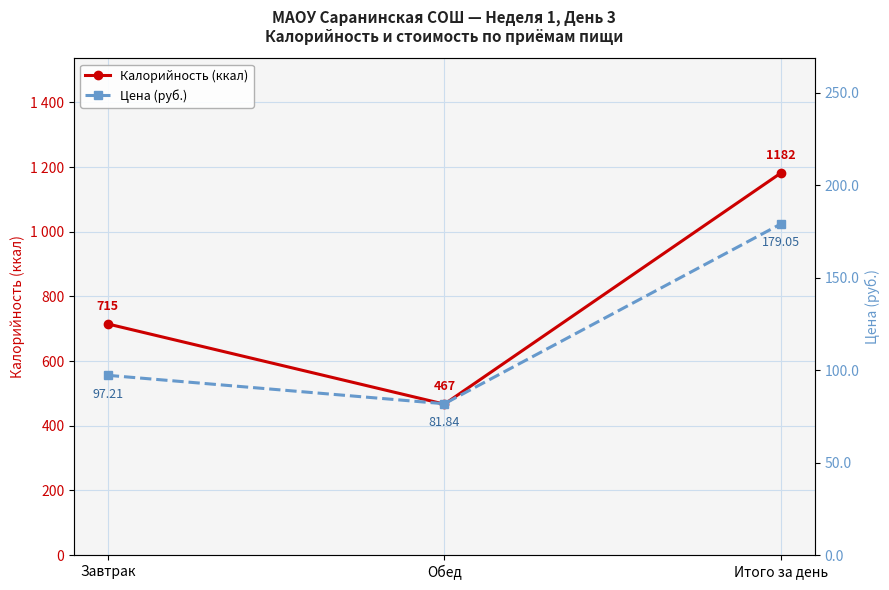

Between Обед and Итого за день, which is larger?

Итого за день